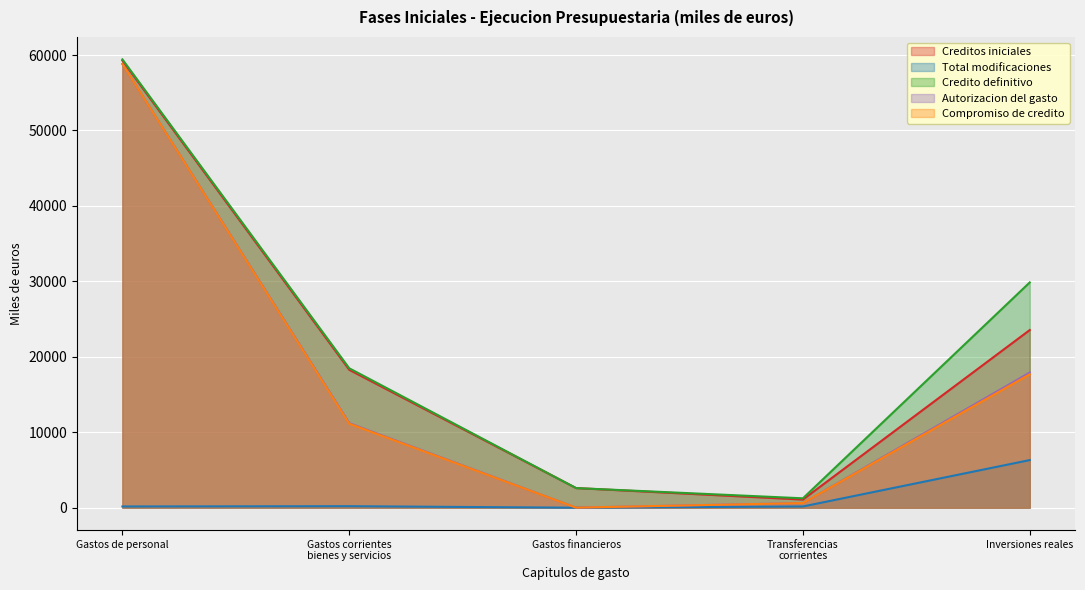

True or false: Autorizacion del gasto has more than 2 points higher than both neighbors.

False